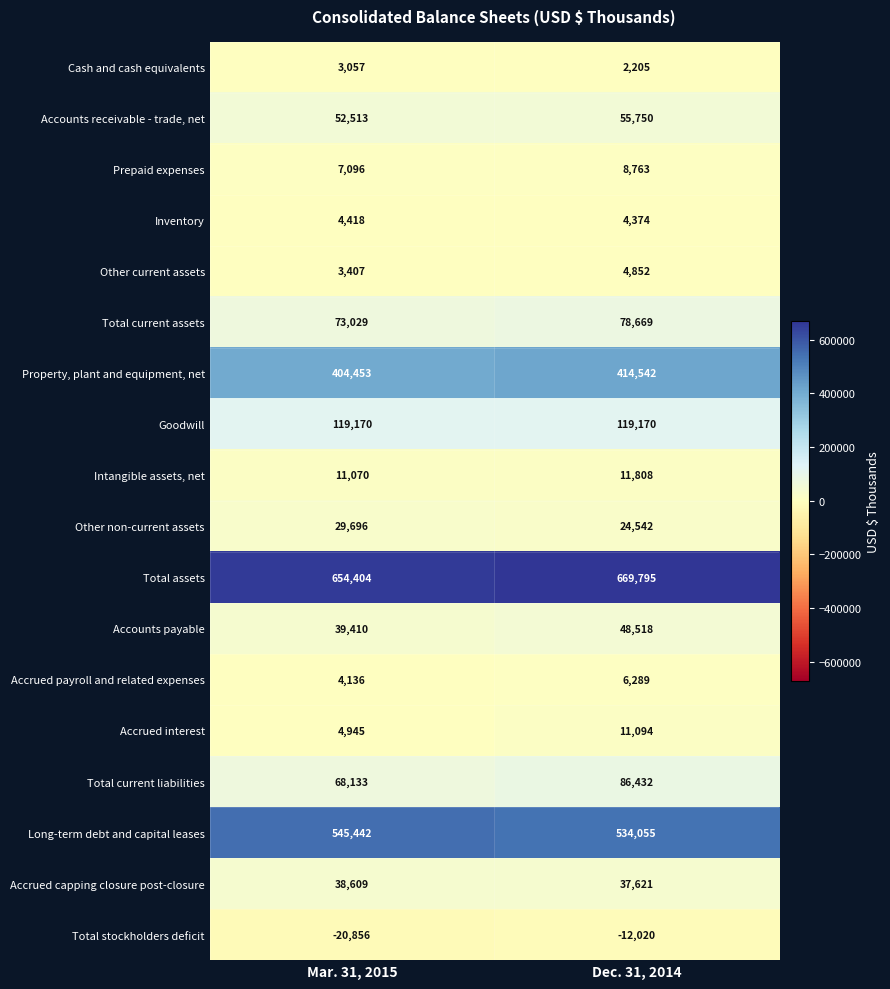

What is the average value of the Accounts receivable - trade, net series?

54132